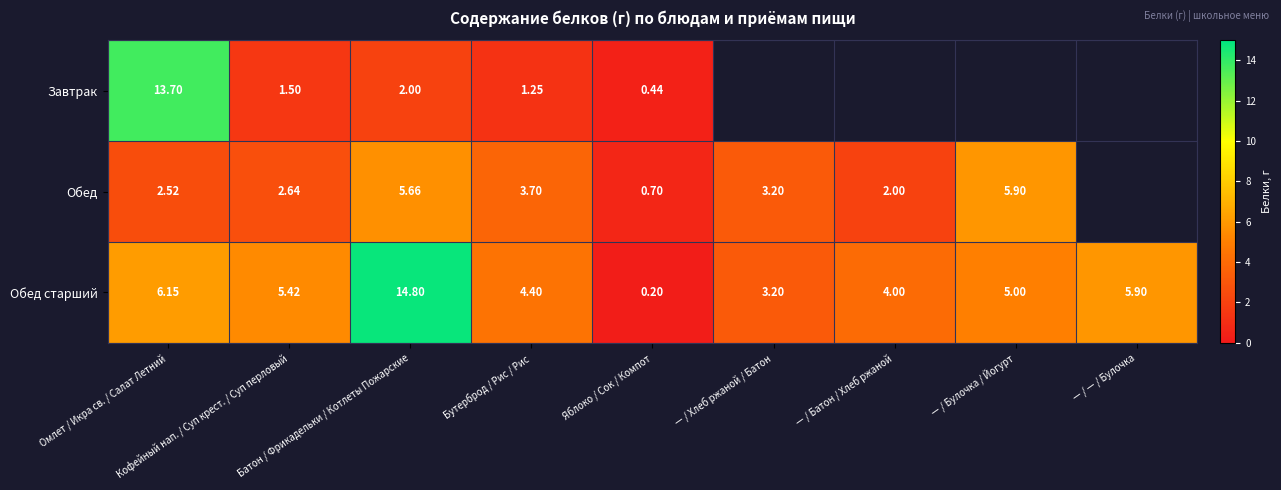

List the labels in order of Завтрак value, smallest first.

Яблоко / Сок / Компот, Бутерброд / Рис / Рис, Кофейный нап. / Суп крест. / Суп перловый, Батон / Фрикадельки / Котлеты Пожарские, Омлет / Икра св. / Салат Летний, — / Хлеб ржаной / Батон, — / Батон / Хлеб ржаной, — / Булочка / Йогурт, — / — / Булочка